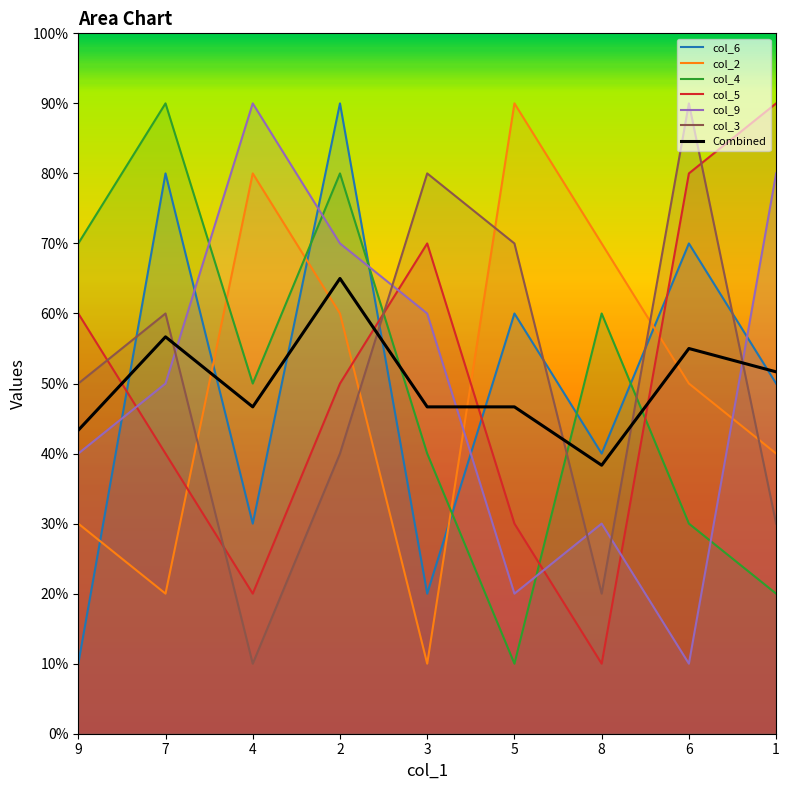

The value of col_5 at 5 is 4. True or false?

False